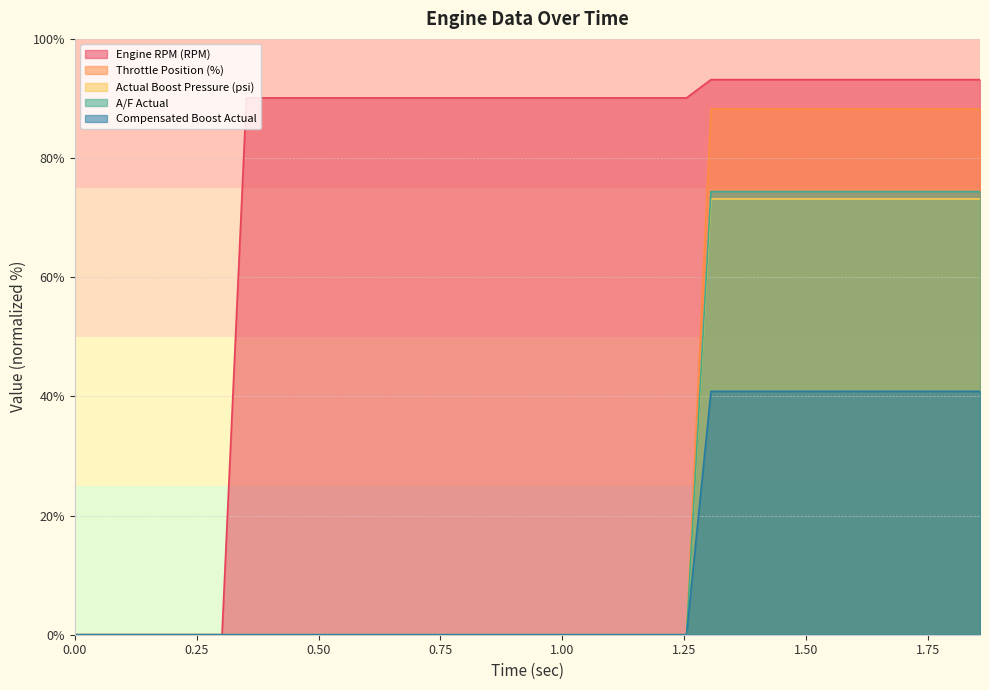

What is the maximum value shown in the chart?

93.2